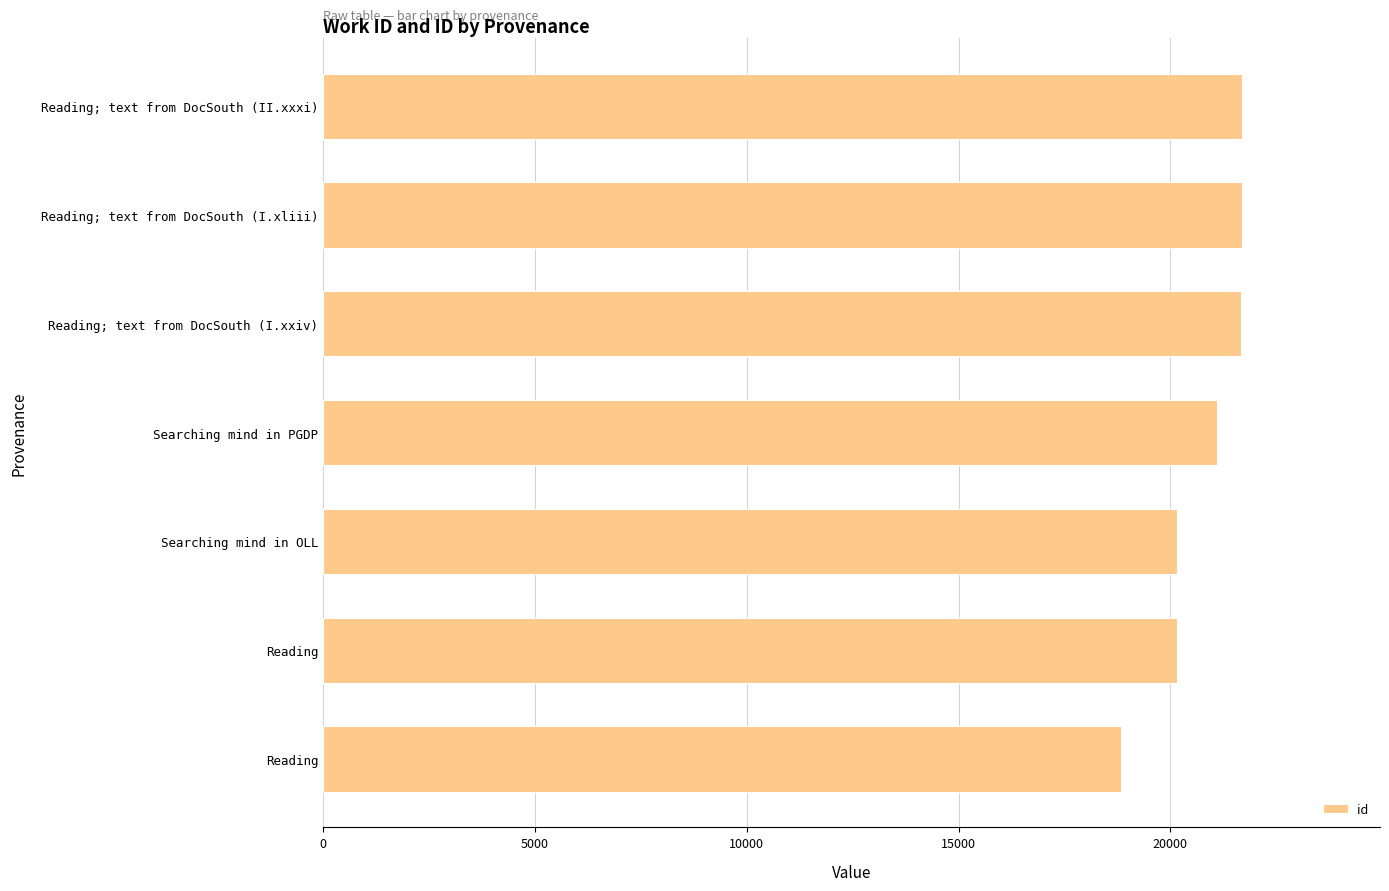

How many data points are less than 21109?

3